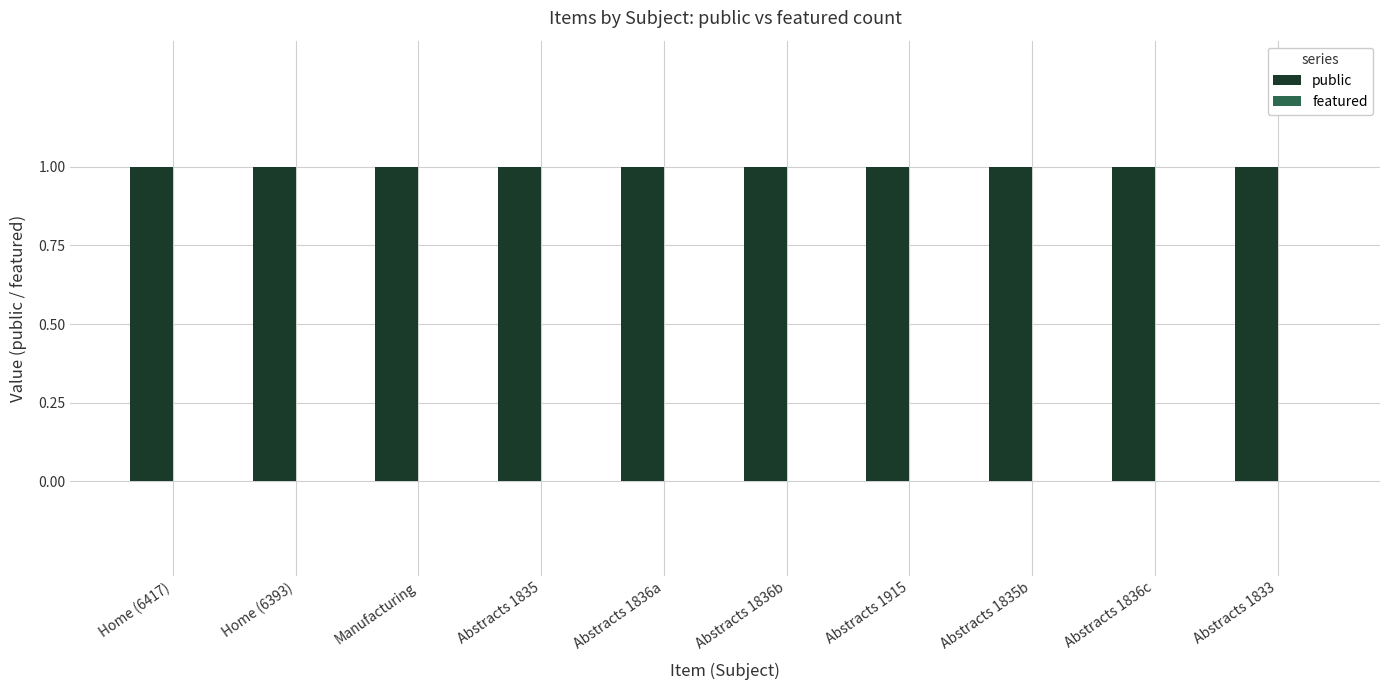

Rank the series at Abstracts 1836a from lowest to highest value.

featured, public